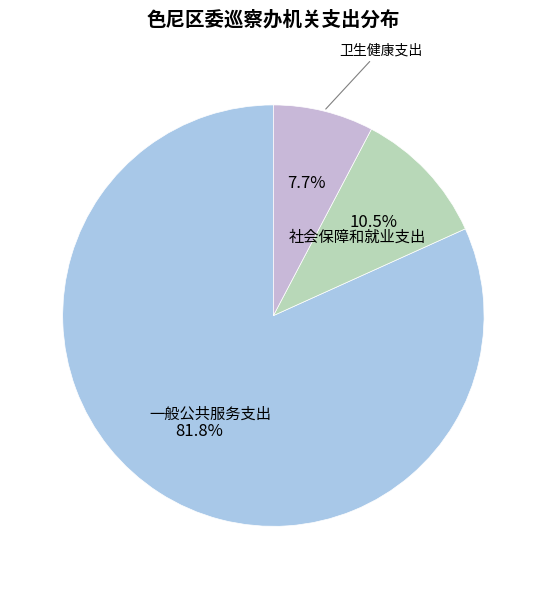

True or false: 一般公共服务支出 accounts for 76% of the total.

False